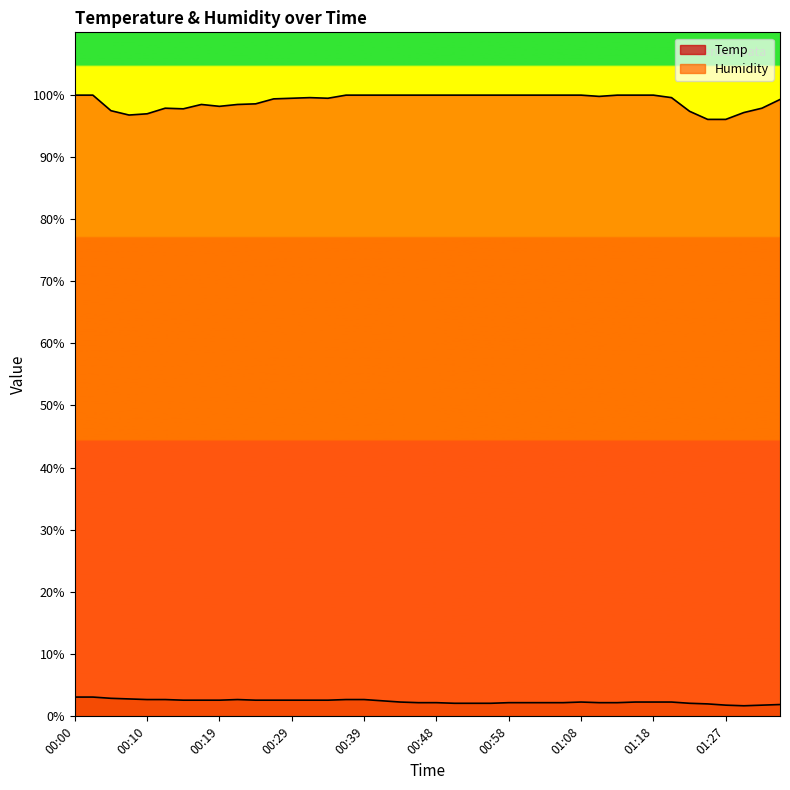

What is the label of the 20th point from the right?

00:48